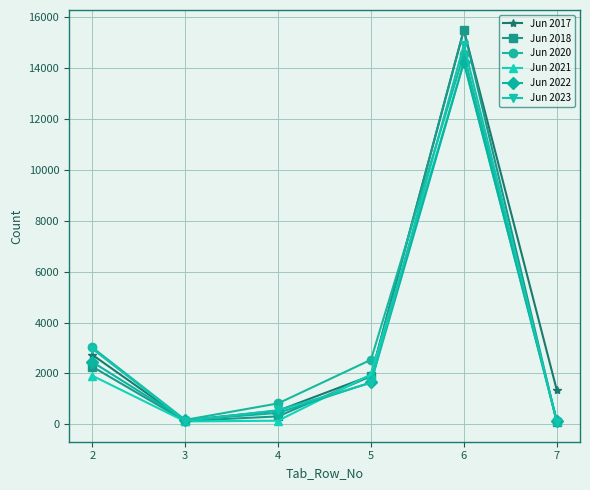

True or false: Jun 2020 and Jun 2023 intersect in this chart.

True